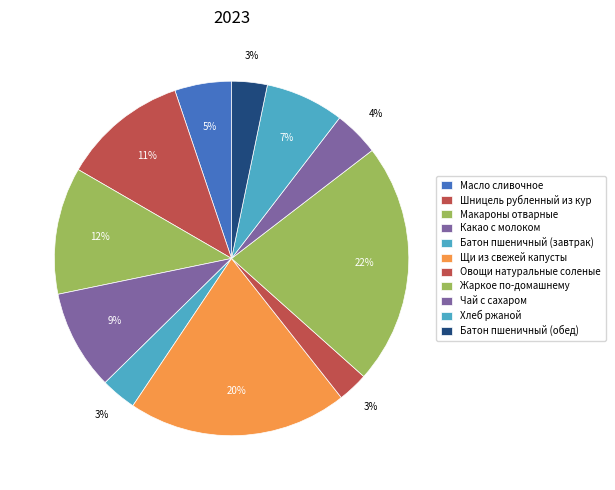

How many slices are in this pie chart?

11